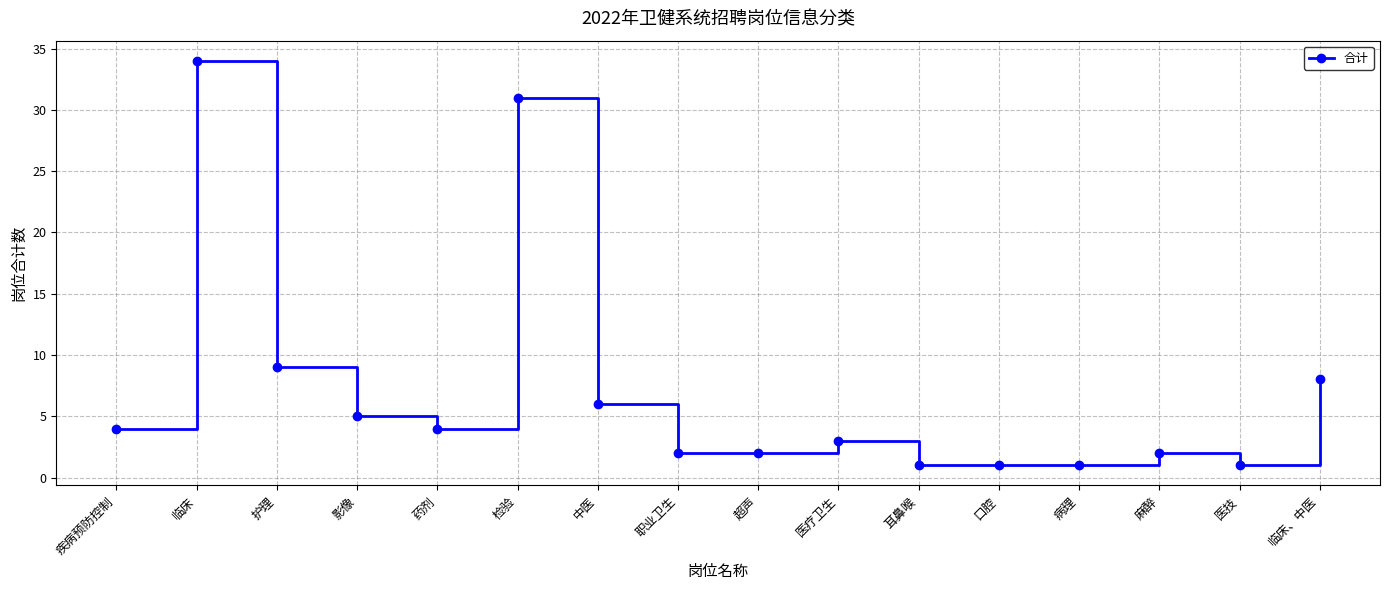

What is the average value?

7